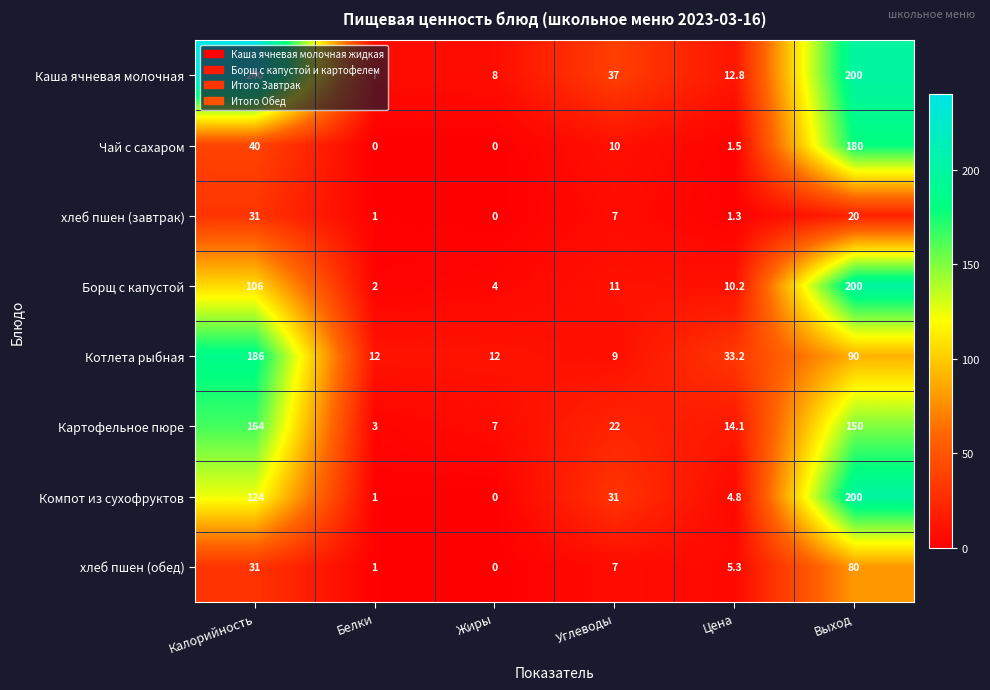

At which category does the chart reach its peak across all series?

Калорийность